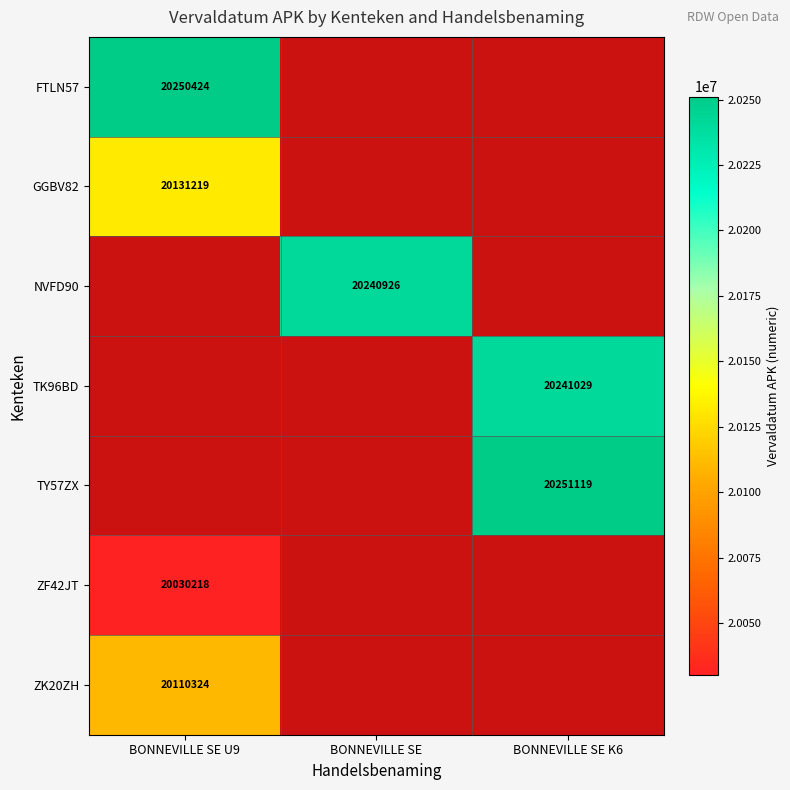

The value of NVFD90 at BONNEVILLE SE is 20240926. True or false?

True